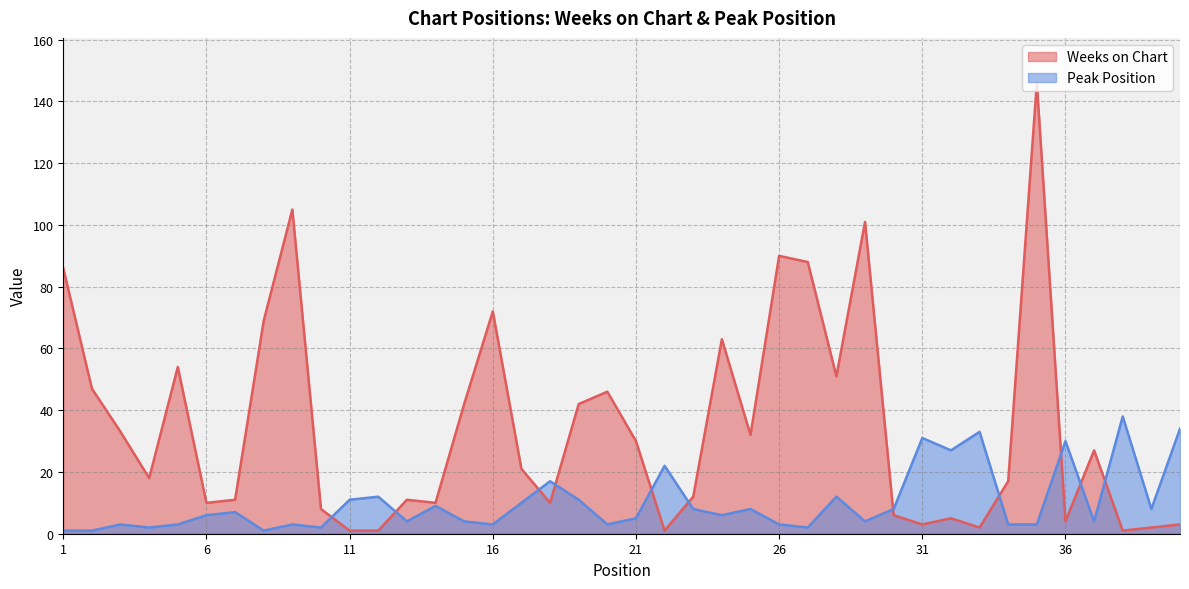

Count the number of categories in the chart.

40